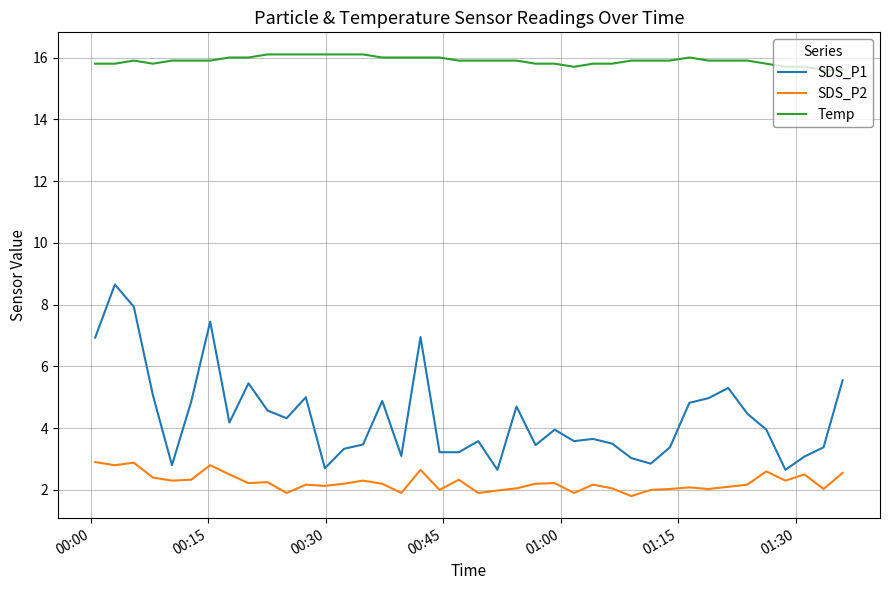

True or false: SDS_P2 and SDS_P1 intersect in this chart.

False